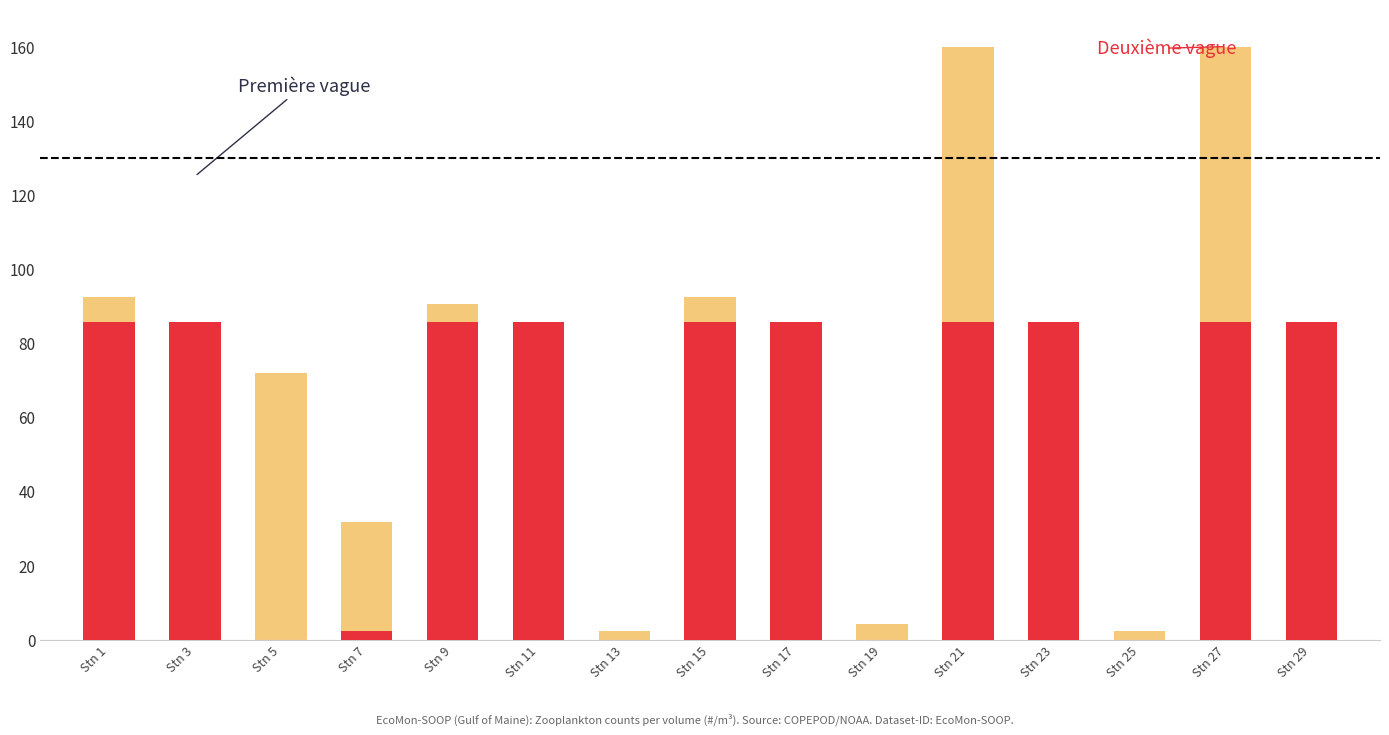

How many bars are there in total?

30